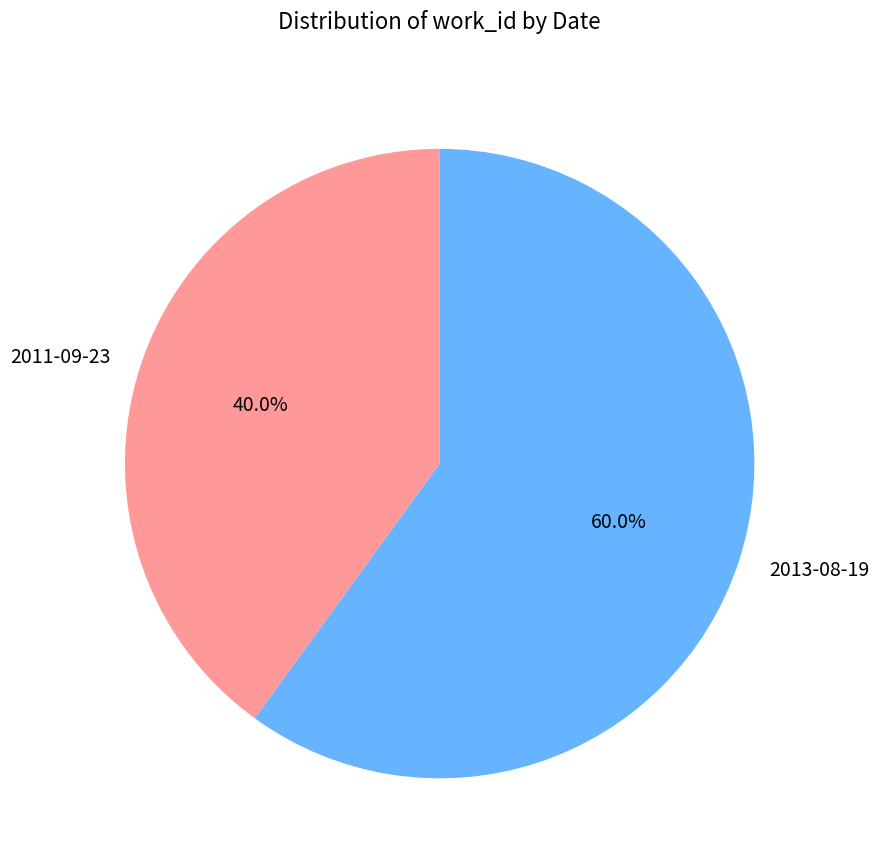

What is the ratio of the value at 2011-09-23 to the value at 2013-08-19?

0.7